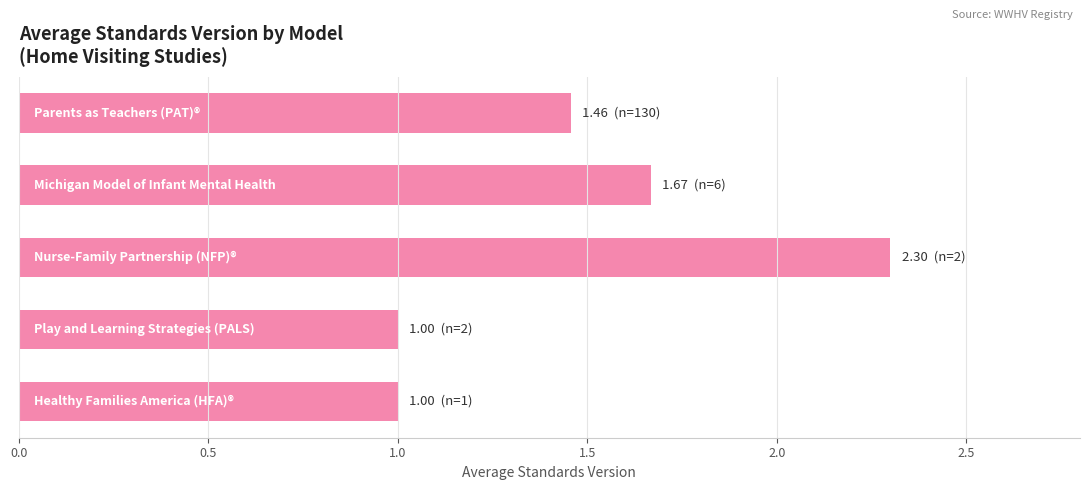

What is the greatest value displayed?

2.3